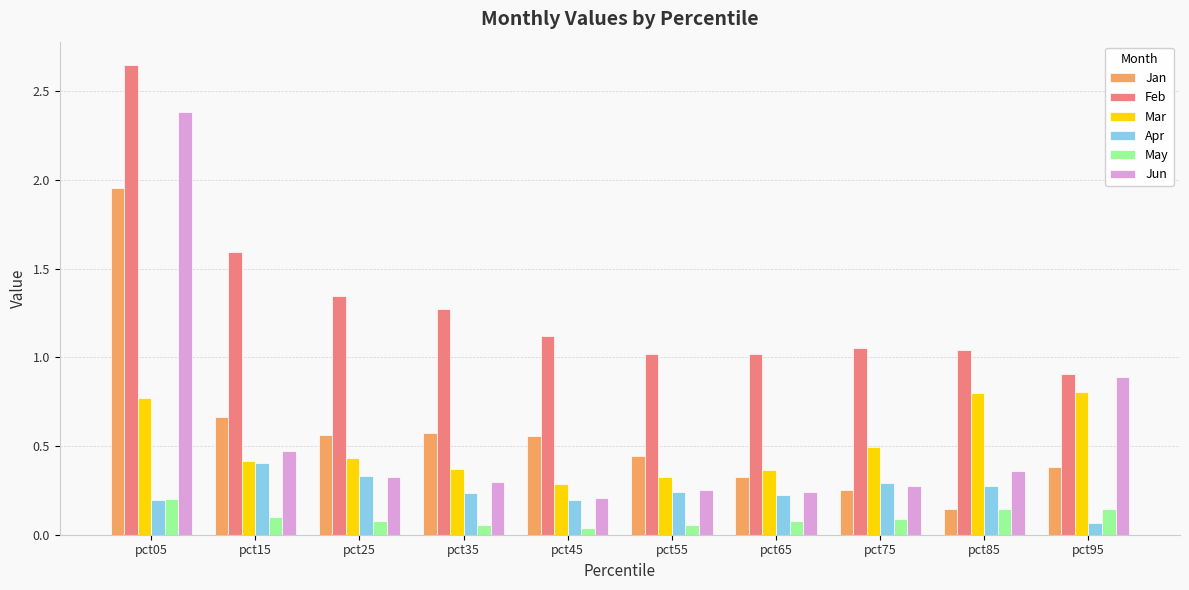

Which series has the widest spread of values?

Jun